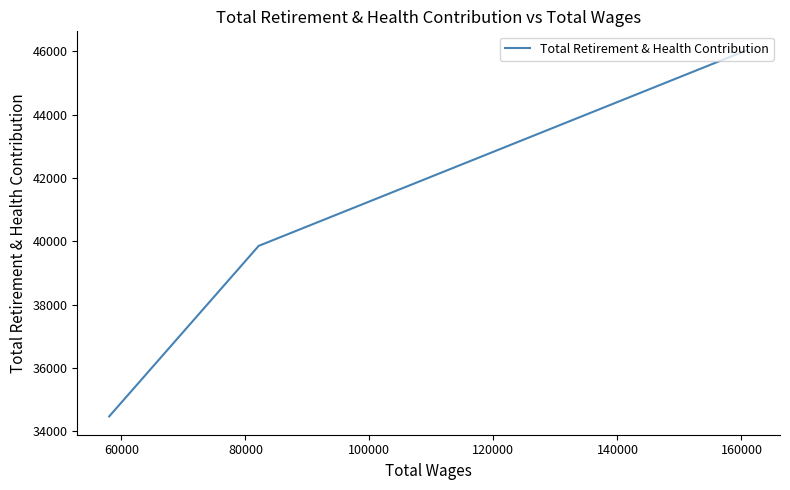

What is the maximum value shown in the chart?

46054